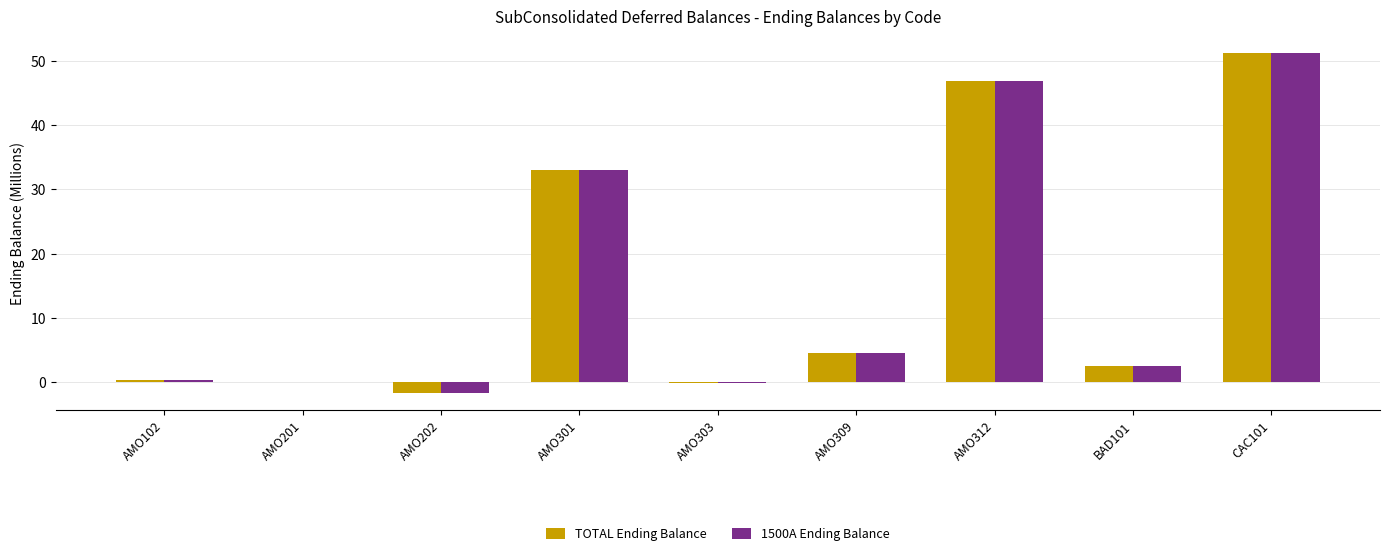

The value of 1500A Ending Balance at CAC101 is 77.5. True or false?

False